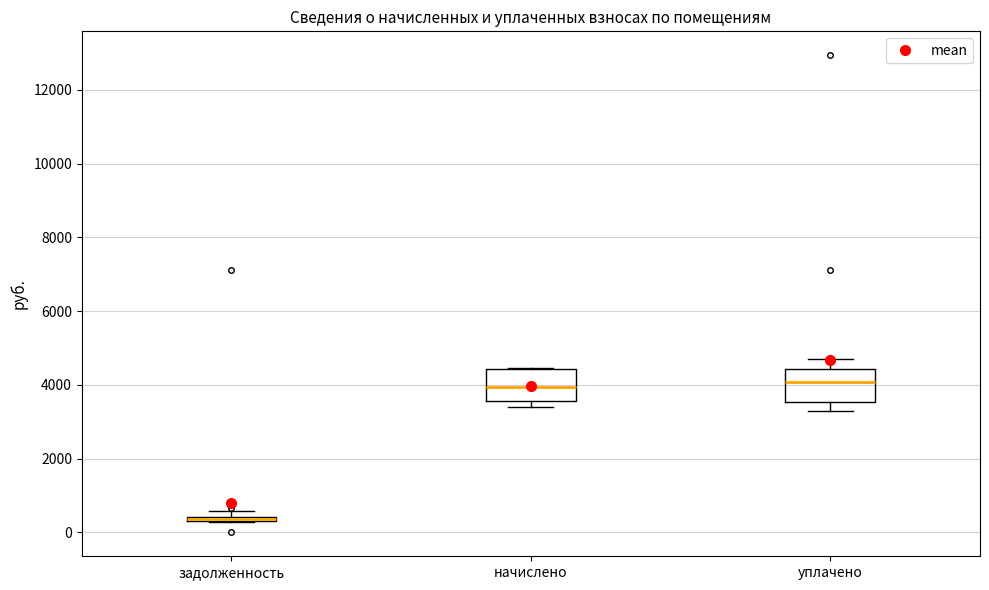

Where is the lower edge of the box for задолженность on the y-axis? The values are not printed on the chart, so give them approximately, as read against the axis.

200